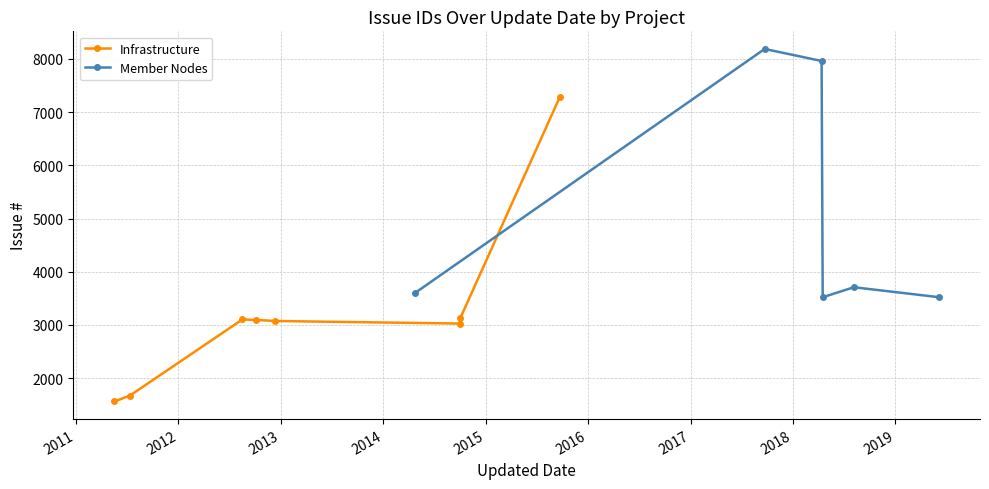

True or false: Member Nodes has more than 1 points higher than both neighbors.

True